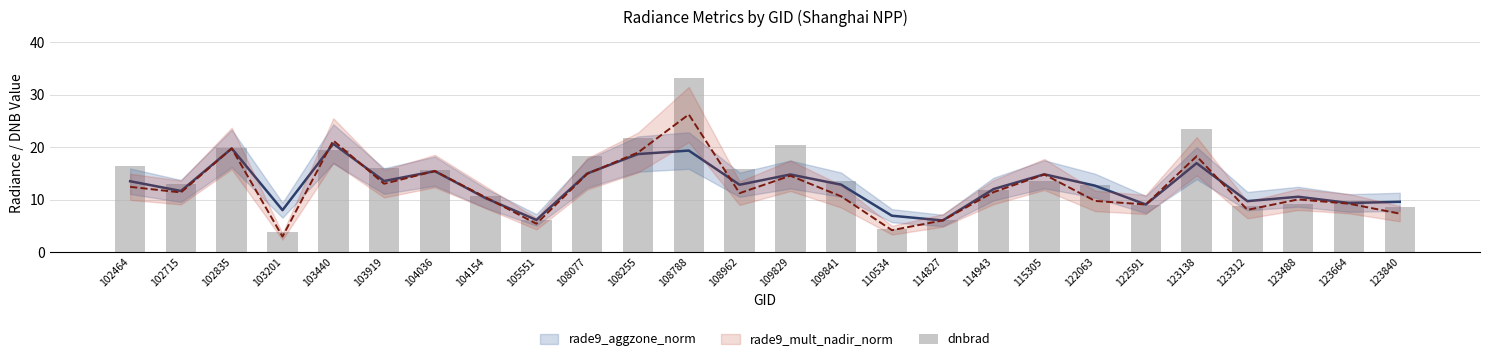

Count the number of categories in the chart.

26